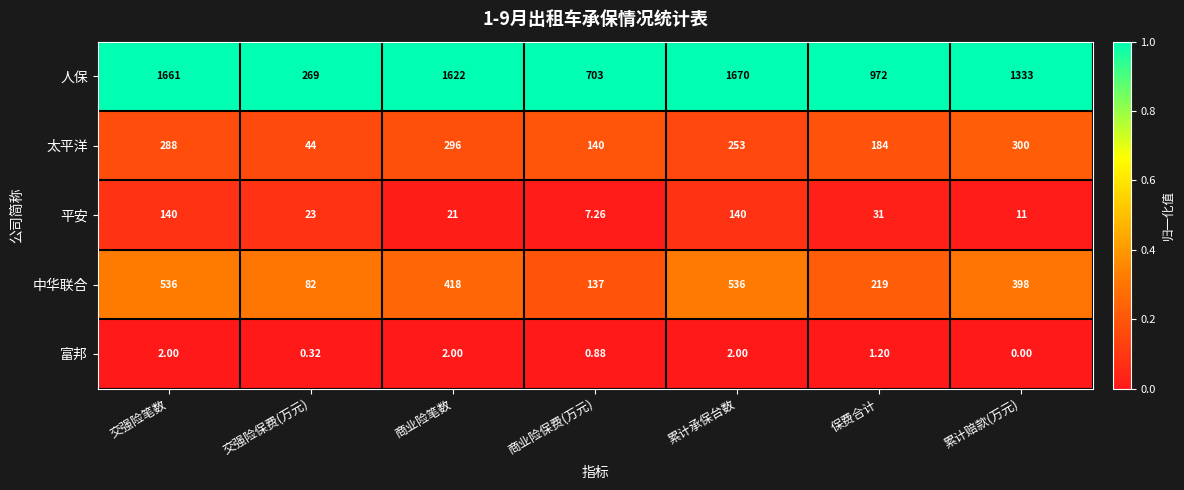

At which category is the sum across all series the highest?

交强险笔数